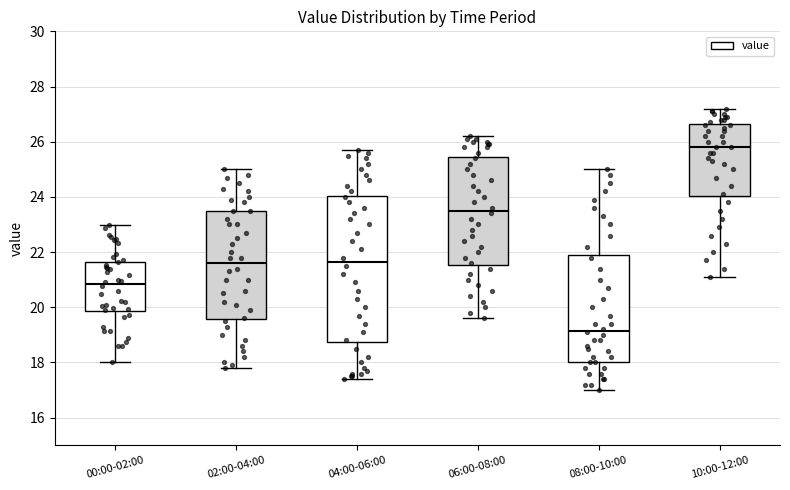

Which box is the tallest, from its lower edge to its upper edge?

04:00-06:00